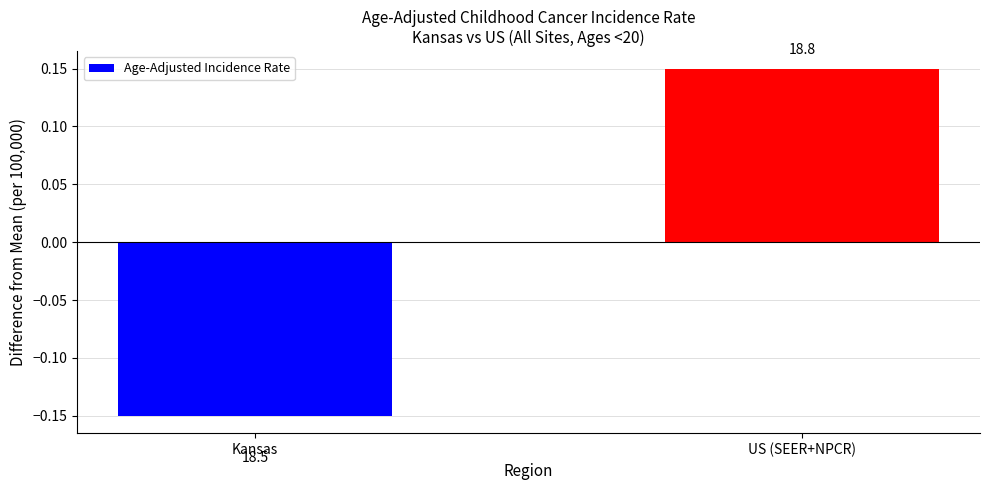

Which category has the highest value across all series?

US (SEER+NPCR)